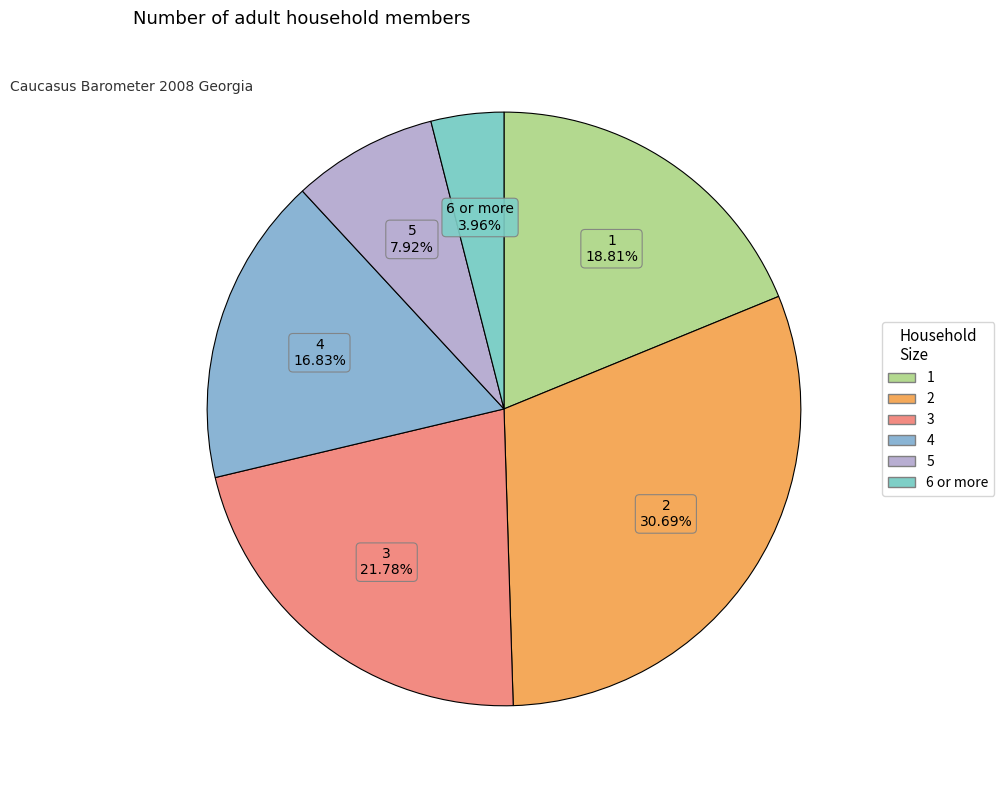

What is the smallest slice in the pie chart?

6 or more